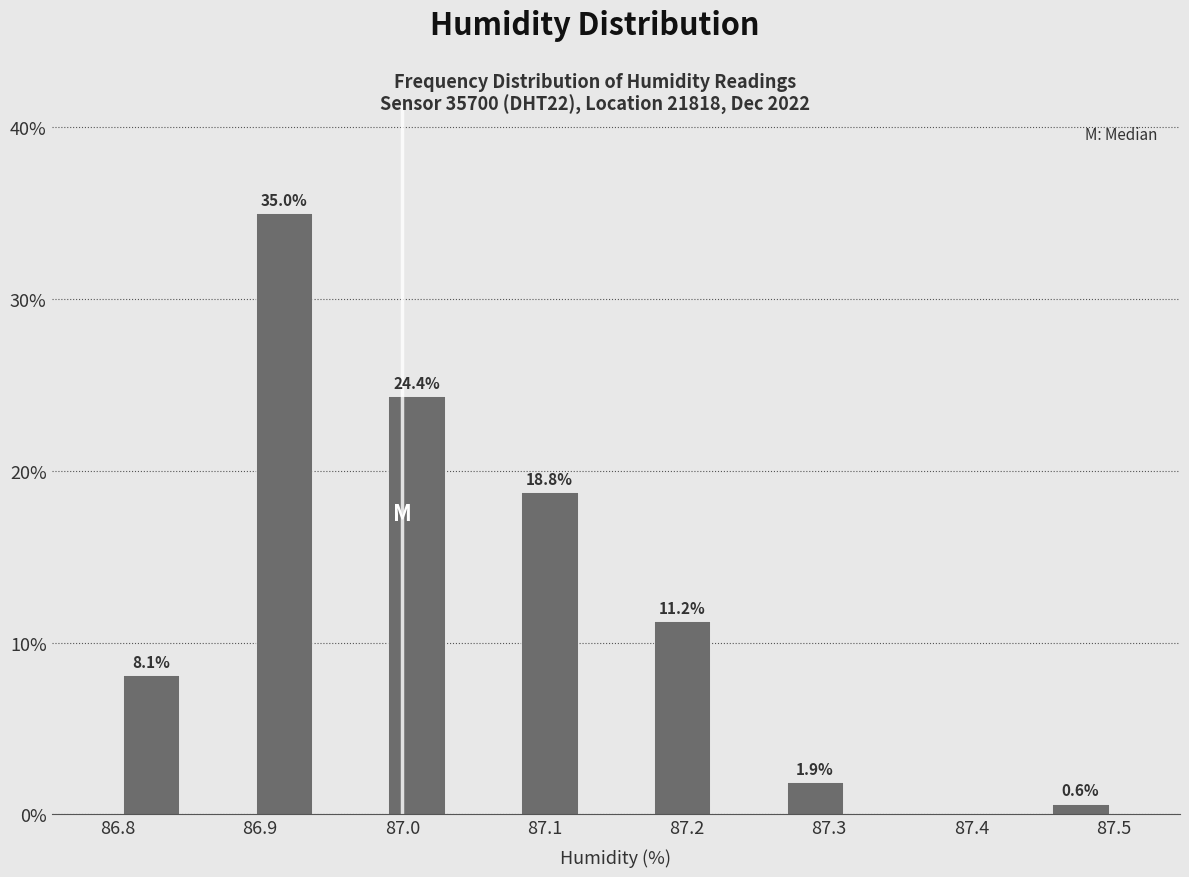

Which range on the x-axis has the tallest bar?

86.89 to 86.94